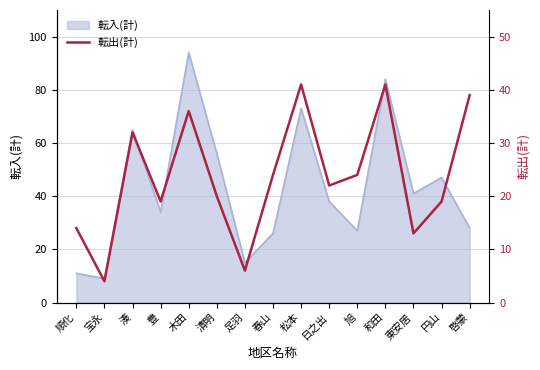

Where does the data first go above 22?

湊